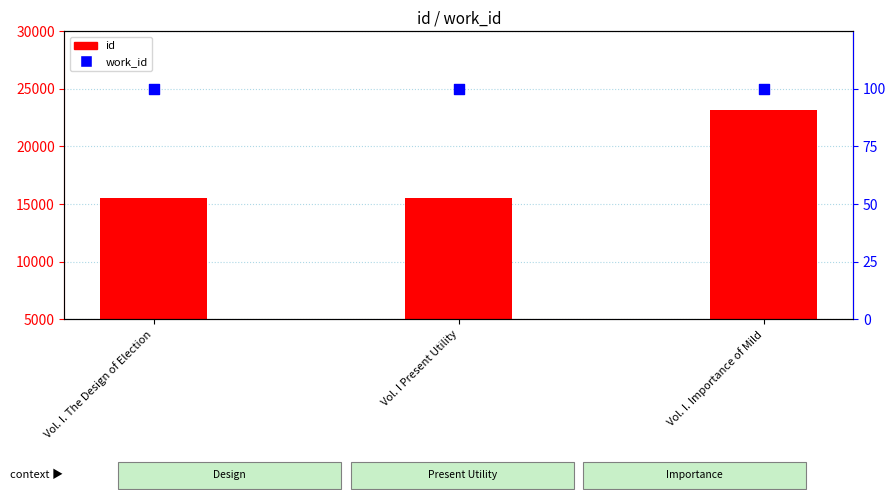

At how many categories does at least one series exceed 4977?

3